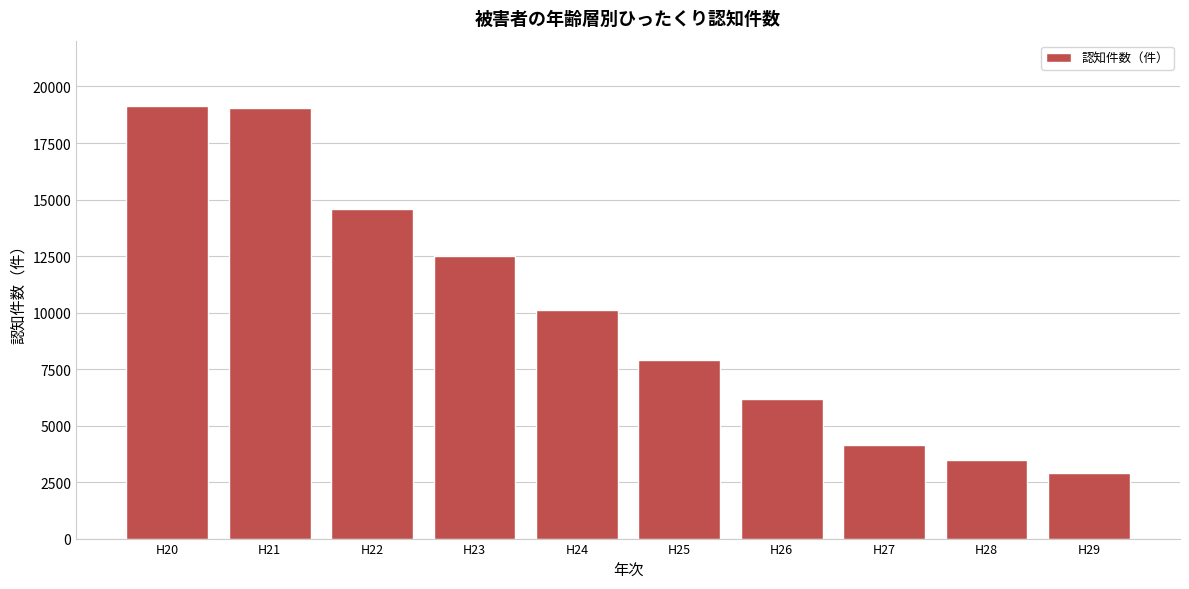

Reading left to right, extract all data points from this chart.

H20=19154	H21=19045	H22=14582	H23=12486	H24=10093	H25=7901	H26=6197	H27=4138	H28=3491	H29=2893